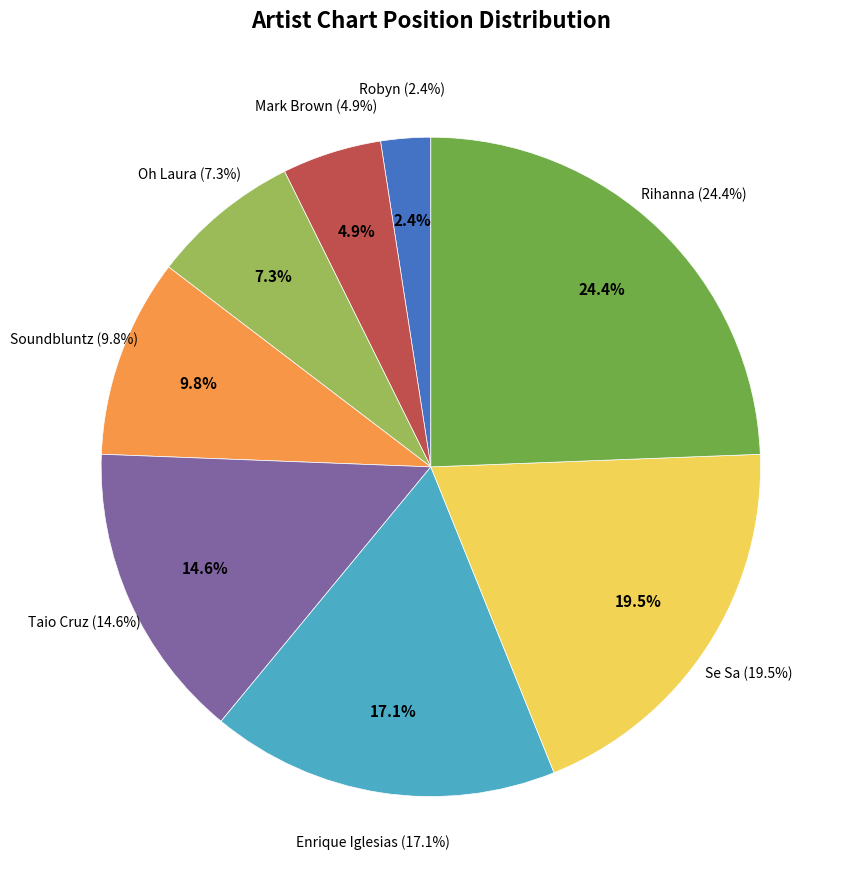

Which slice is the largest?

Rihanna